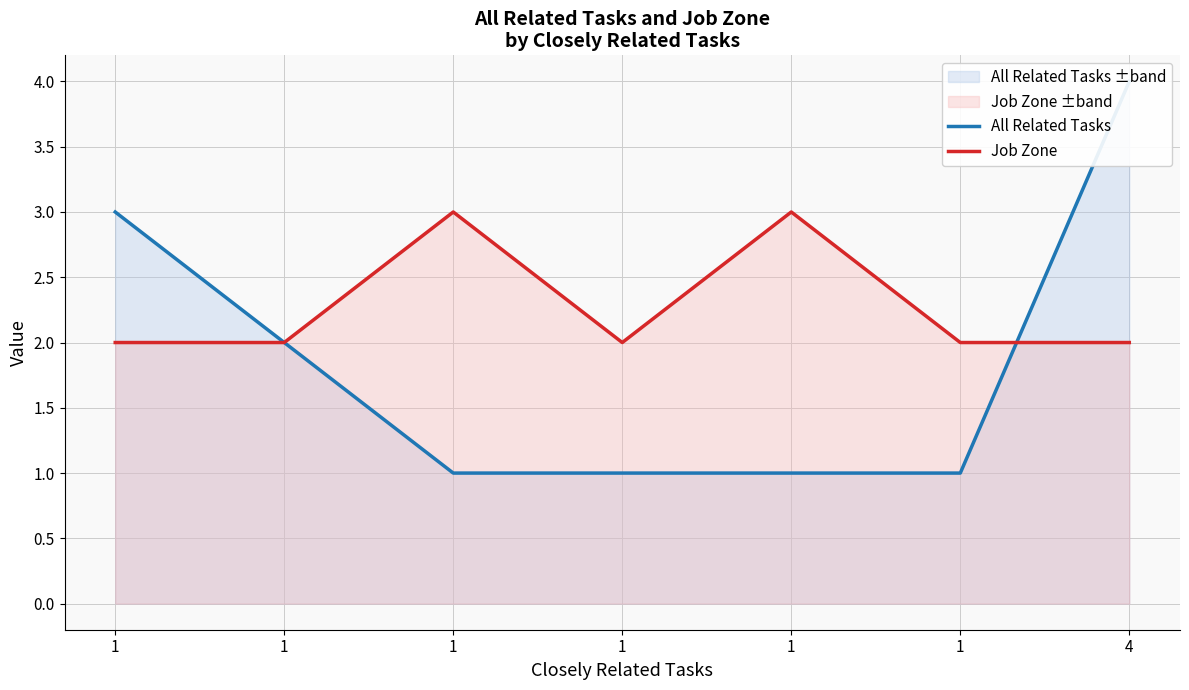

What is the total value across all series at 1?

5